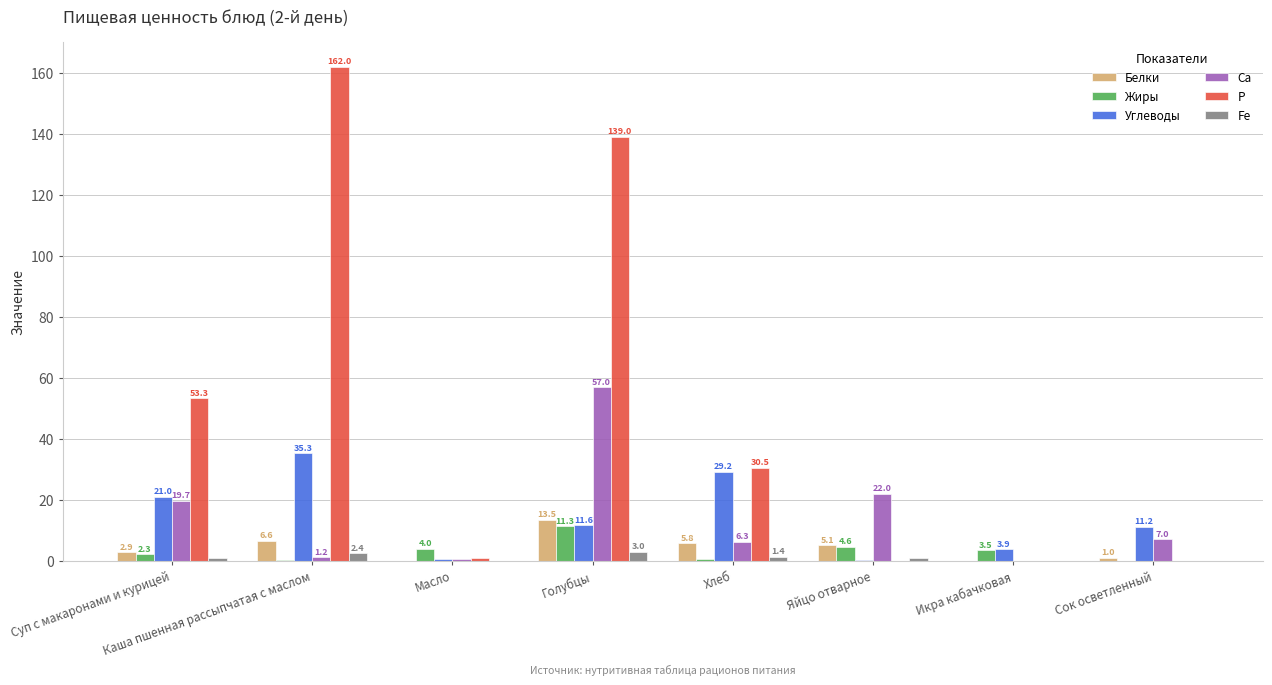

How many series are shown in this chart?

6